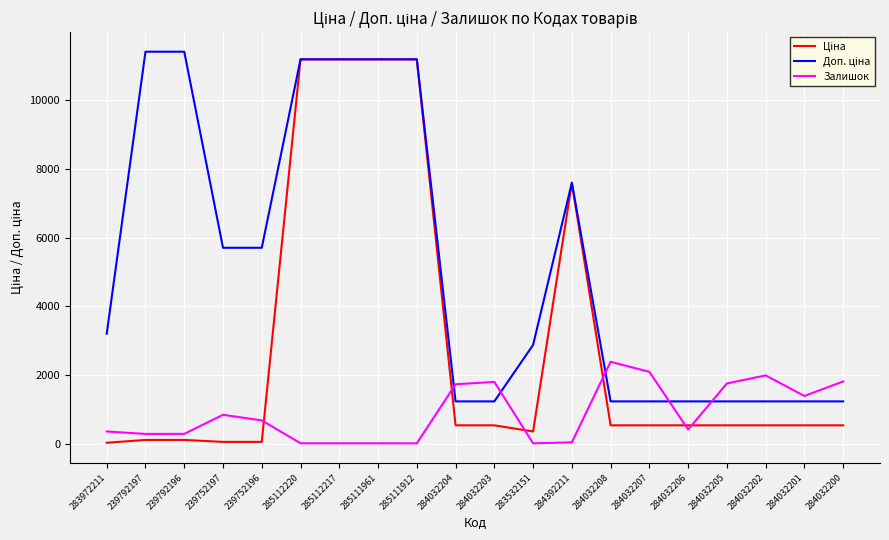

What is the maximum value shown in the chart?

11410.0